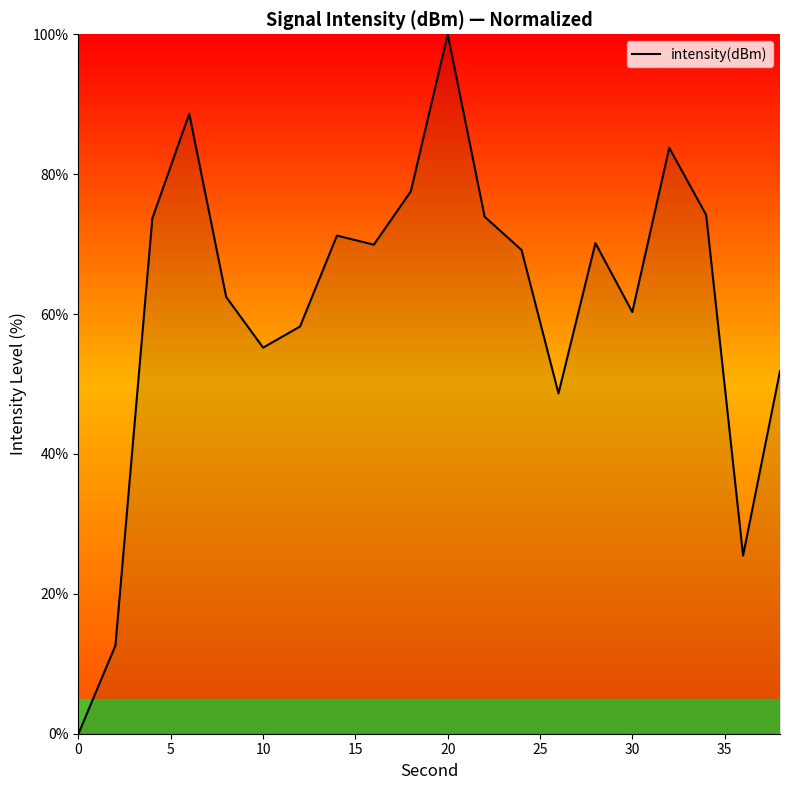

What is the difference between the maximum and minimum values?

100.0